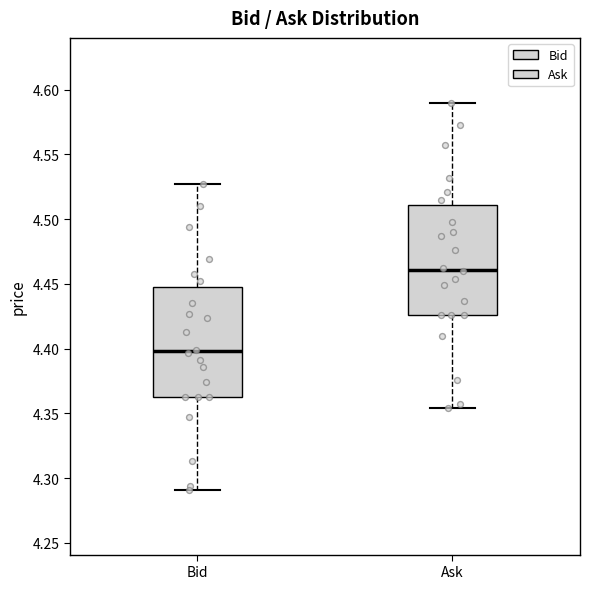

Reading left to right, transcribe this box plot: for each box, give where its median line is, the range the box spans, and where its two whiskers end, as read against the y-axis. The values are not printed on the chart, so give them approximately, as read against the axis.

Bid: median 4.400, box 4.365 to 4.450, whiskers 4.290 to 4.525
Ask: median 4.460, box 4.425 to 4.510, whiskers 4.355 to 4.590